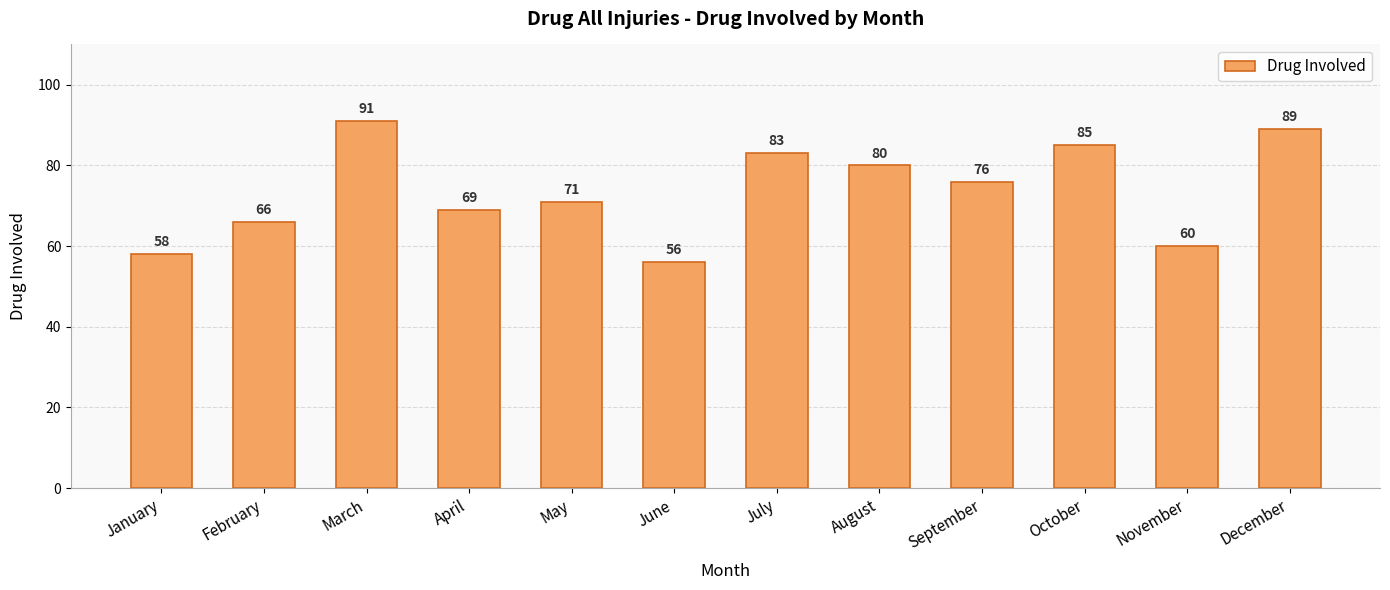

The chart shows a value of 56 at June. True or false?

True